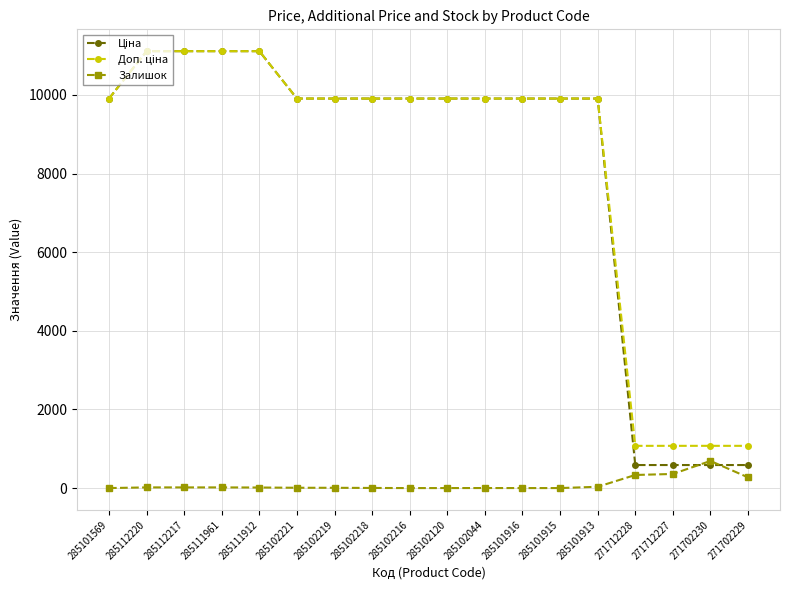

What is the maximum value shown in the chart?

11113.6